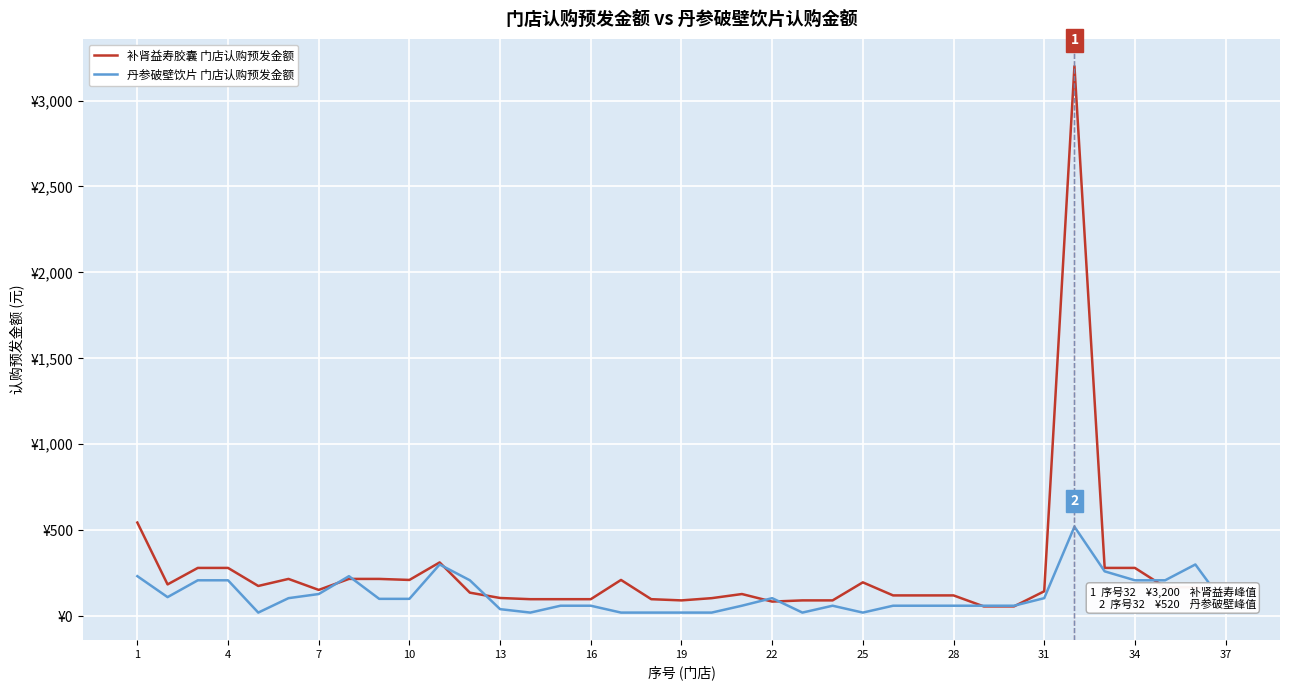

Which series has the largest total across all categories?

补肾益寿胶囊 门店认购预发金额